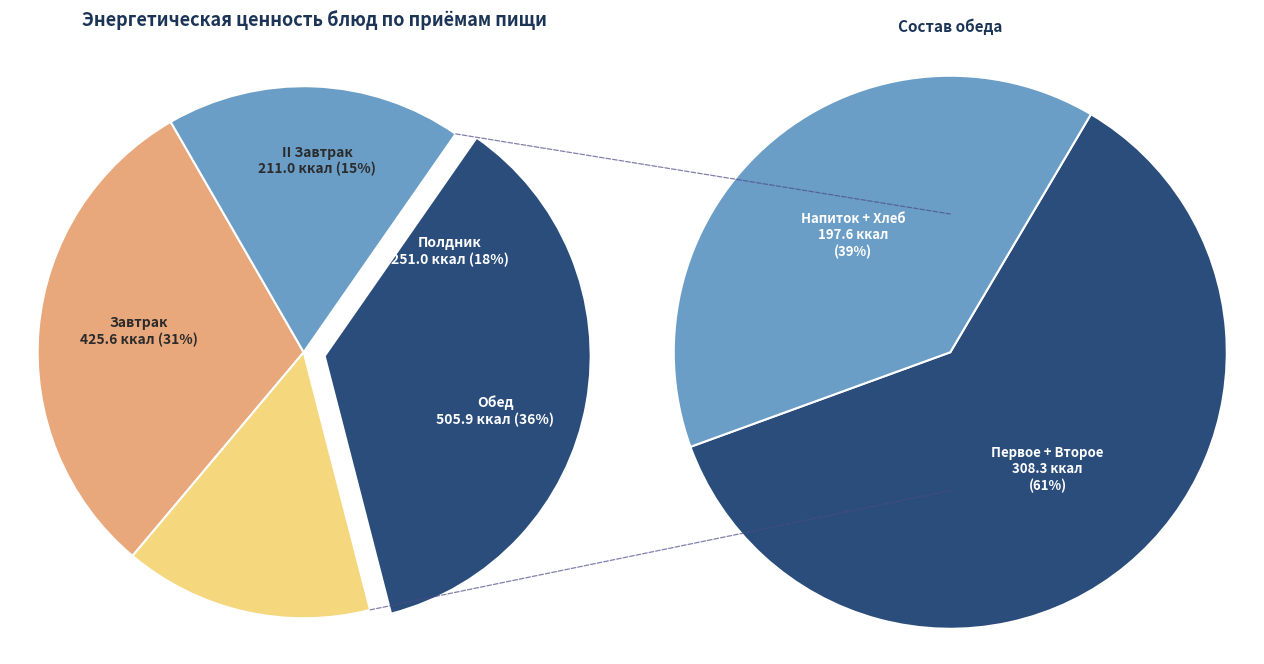

Combined, do Полдник and II Завтрак account for over 50%?

No